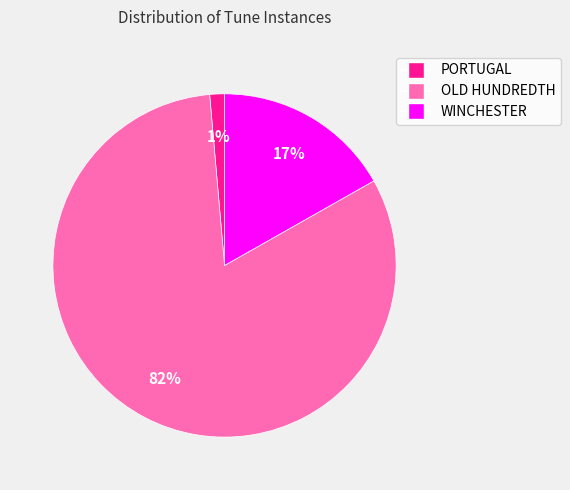

The OLD HUNDREDTH slice represents 82% of the pie. True or false?

True